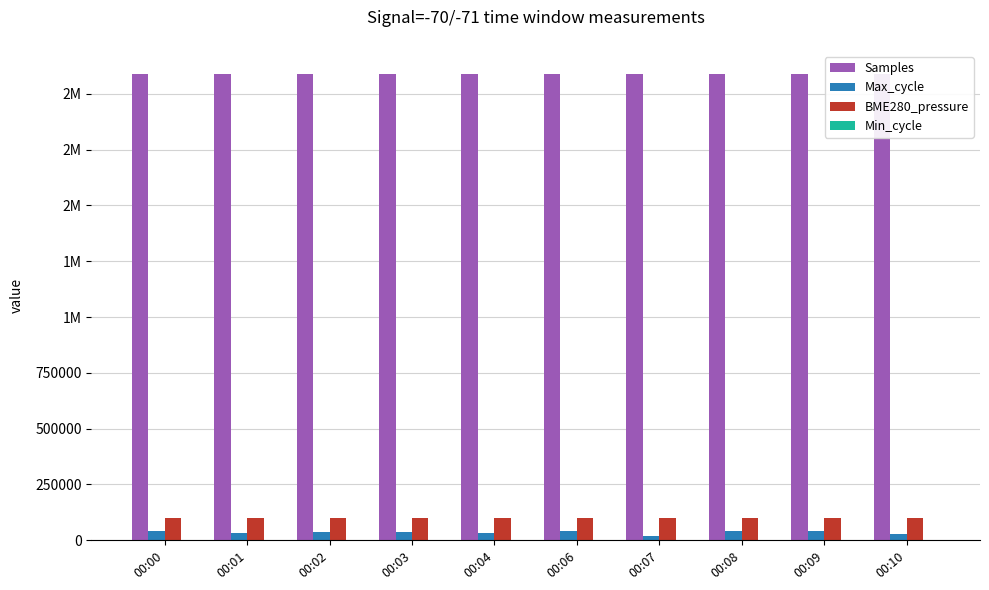

At which category is the sum across all series the highest?

00:06